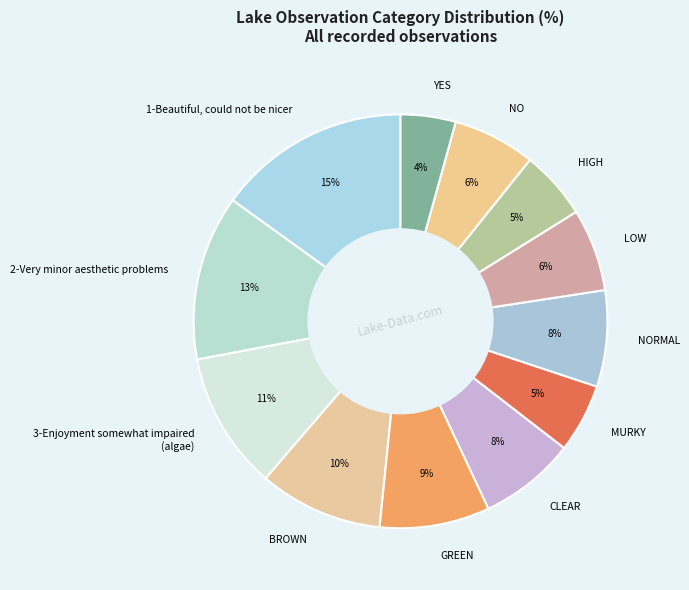

Is the sum of YES and BROWN greater than half?

No